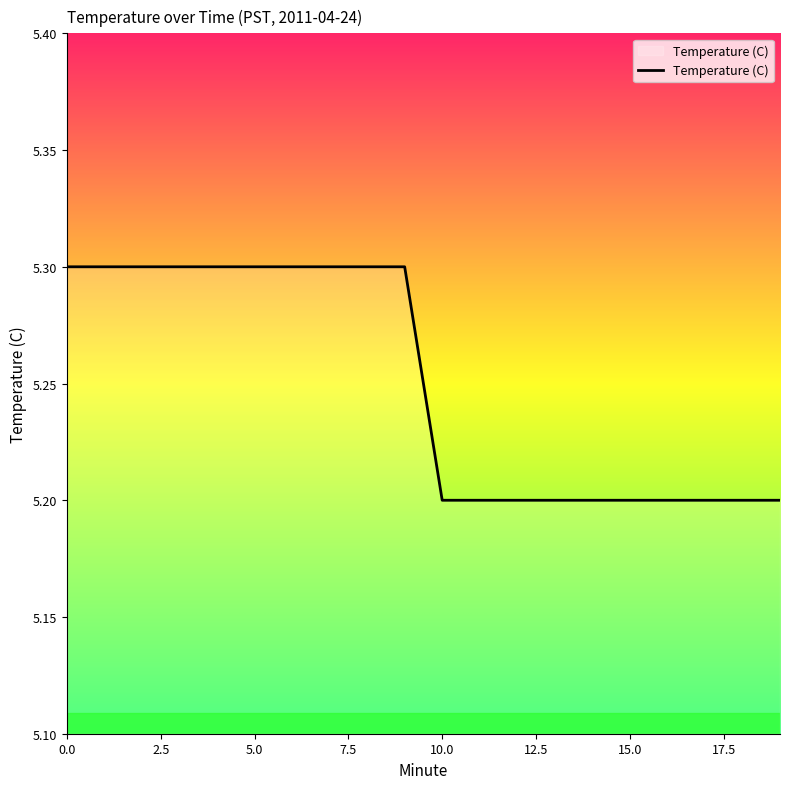

What is the maximum value shown in the chart?

5.3